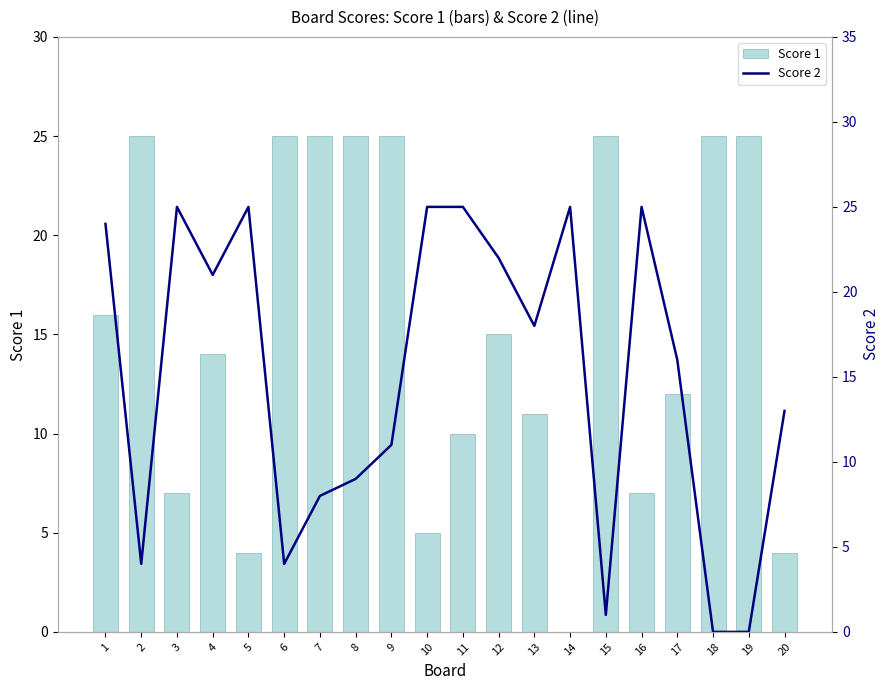

At which label is Score 1 closest to 12?

17